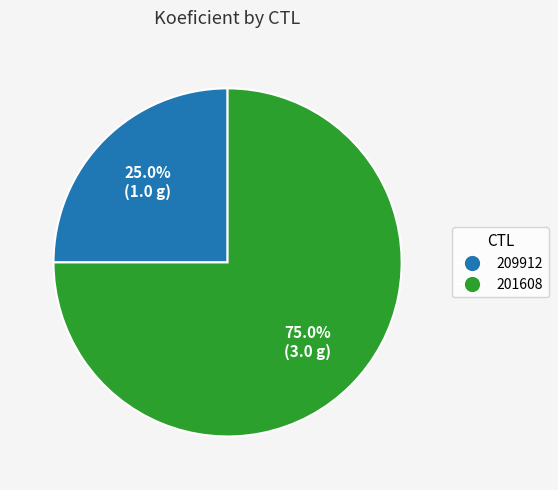

Between 201608 and 209912, which is larger?

201608